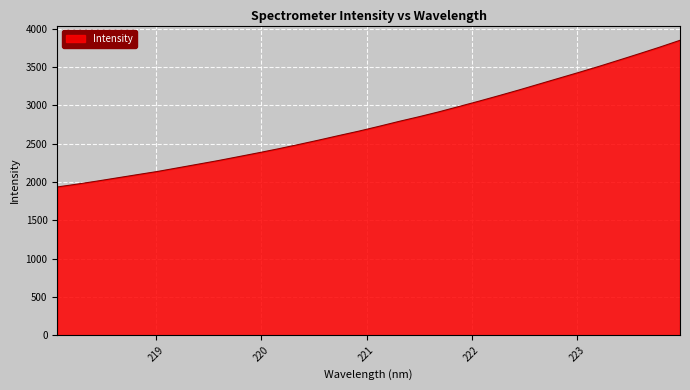

What is the maximum value shown in the chart?

3848.4